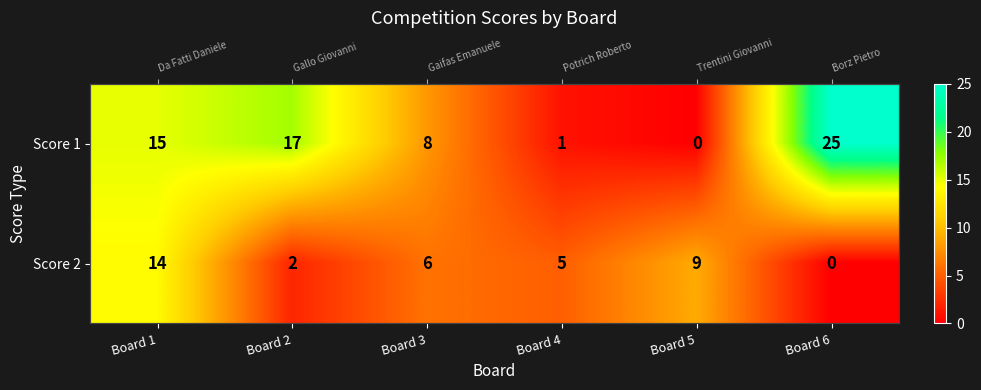

How many values in the Score 2 series exceed 6?

2